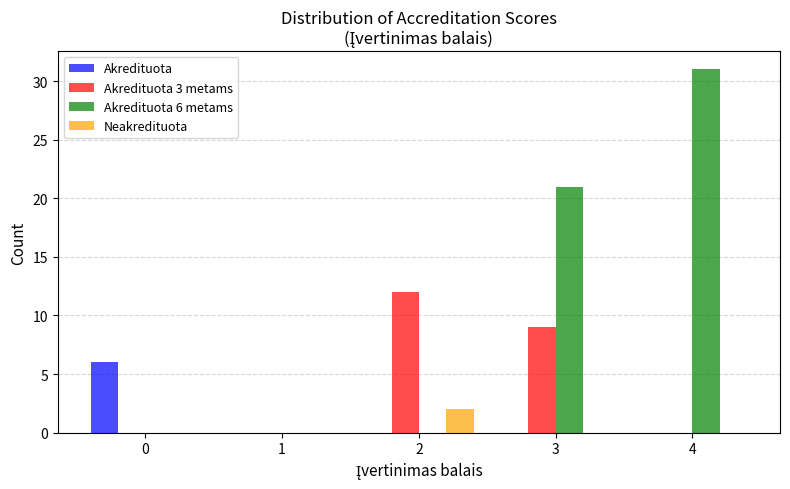

Reading left to right, transcribe all the data shown in this chart.

Akredituota: 0=6	1=0	2=0	3=0	4=0
Akredituota 3 metams: 0=0	1=0	2=12	3=9	4=0
Akredituota 6 metams: 0=0	1=0	2=0	3=21	4=31
Neakredituota: 0=0	1=0	2=2	3=0	4=0